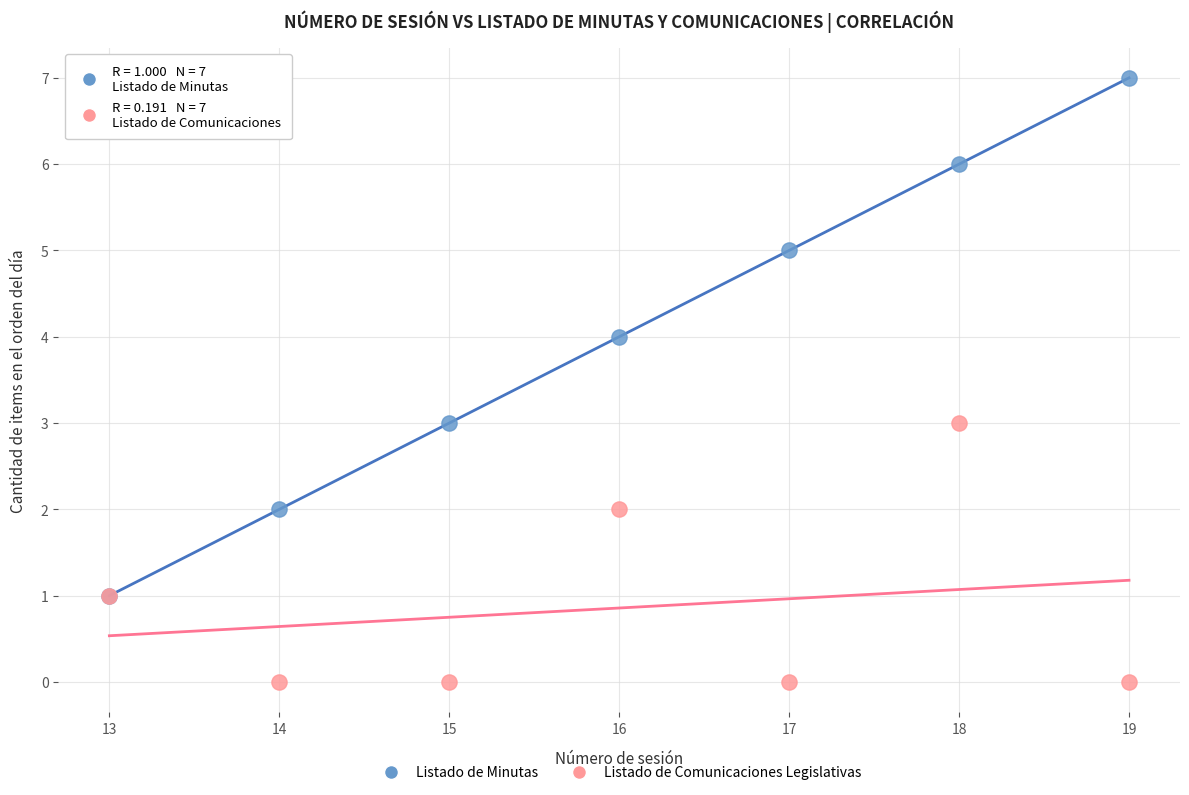

What are all the series names shown in the legend?

Listado de Minutas, Listado de Comunicaciones Legislativas